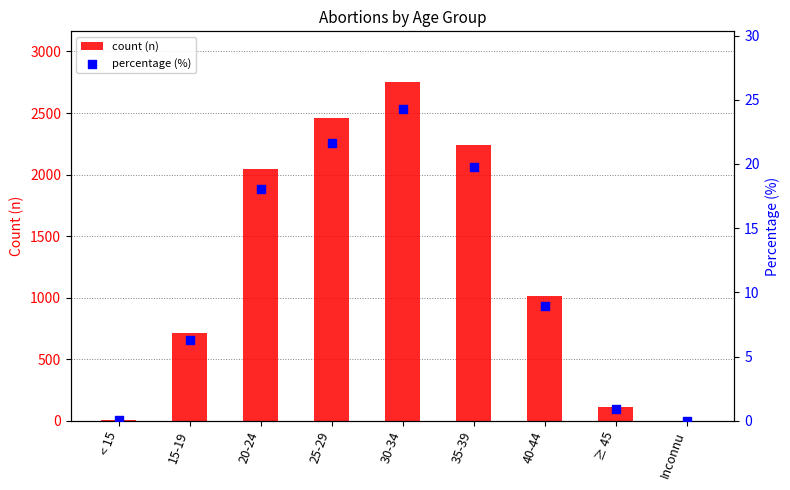

Which series has the largest total across all categories?

count (n)